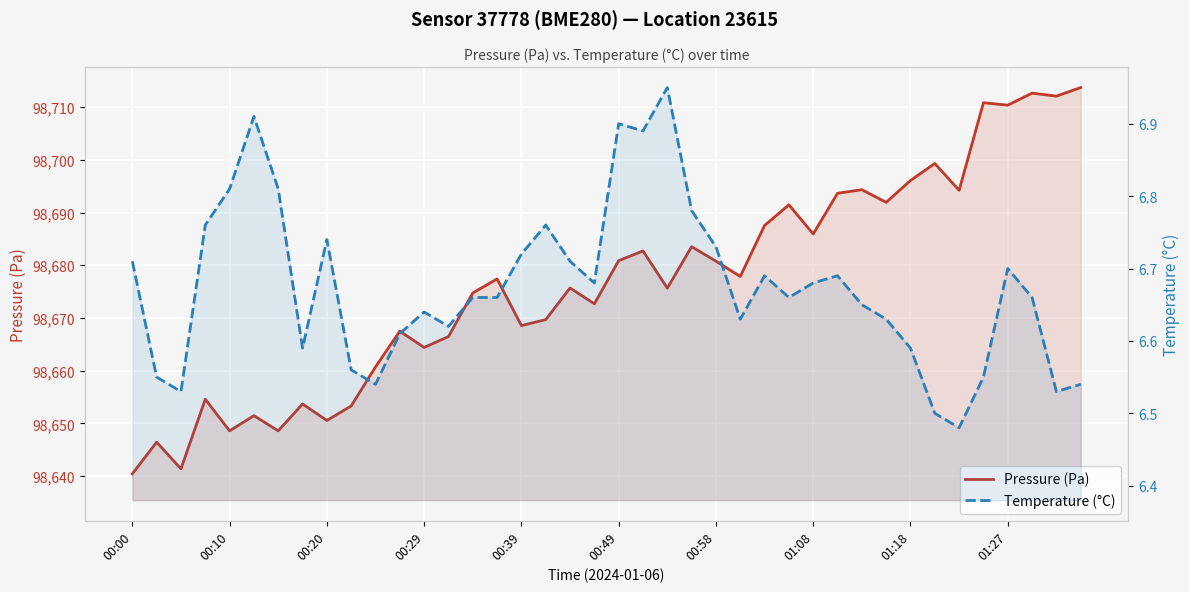

How many lines are shown in the chart?

2